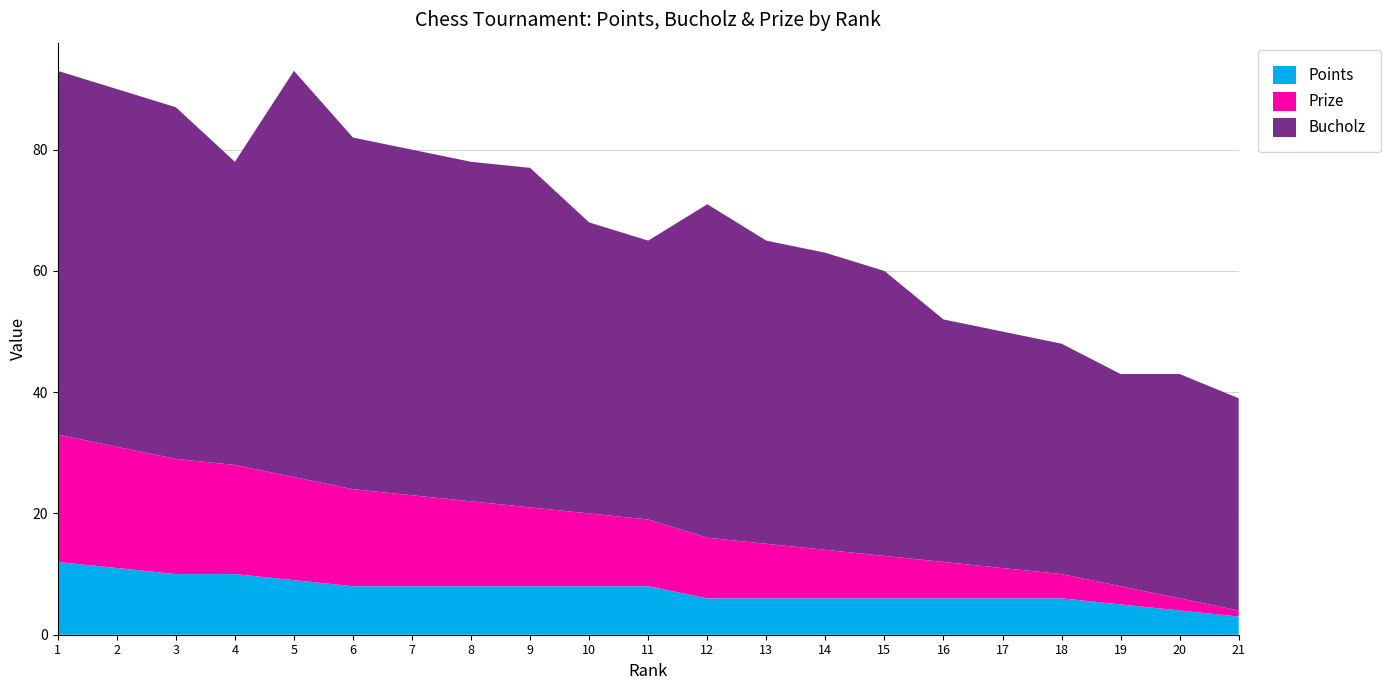

Reading left to right, extract all data points from this chart.

Prize: 1=21	2=20	3=19	4=18	5=17	6=16	7=15	8=14	9=13	10=12	11=11	12=10	13=9	14=8	15=7	16=6	17=5	18=4	19=3	20=2	21=1
Bucholz: 1=60	2=59	3=58	4=50	5=67	6=58	7=57	8=56	9=56	10=48	11=46	12=55	13=50	14=49	15=47	16=40	17=39	18=38	19=35	20=37	21=35
Points: 1=12	2=11	3=10	4=10	5=9	6=8	7=8	8=8	9=8	10=8	11=8	12=6	13=6	14=6	15=6	16=6	17=6	18=6	19=5	20=4	21=3